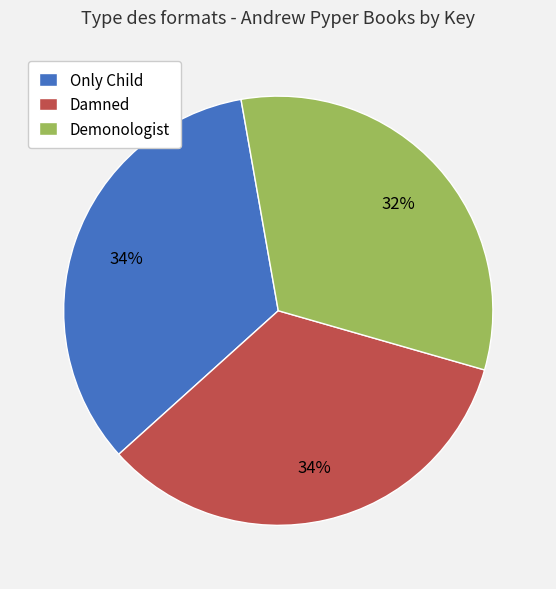

Approximately how many times larger is the value at Only Child compared to Demonologist?

1.1